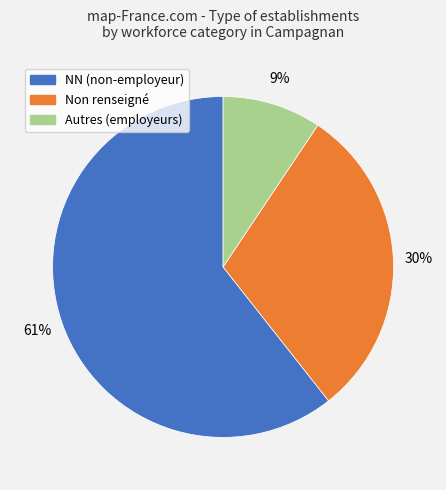

Does any single category account for the majority?

Yes